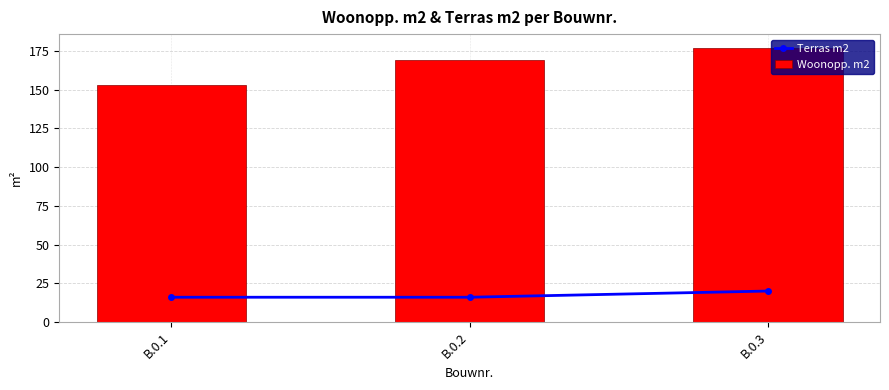

How many data points in Woonopp. m2 are above 169?

1